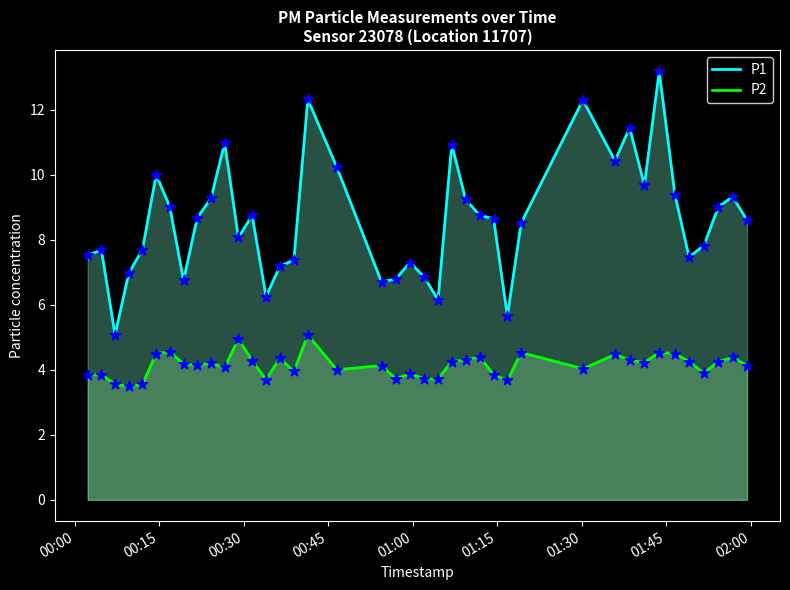

Which series has the largest total across all categories?

P1